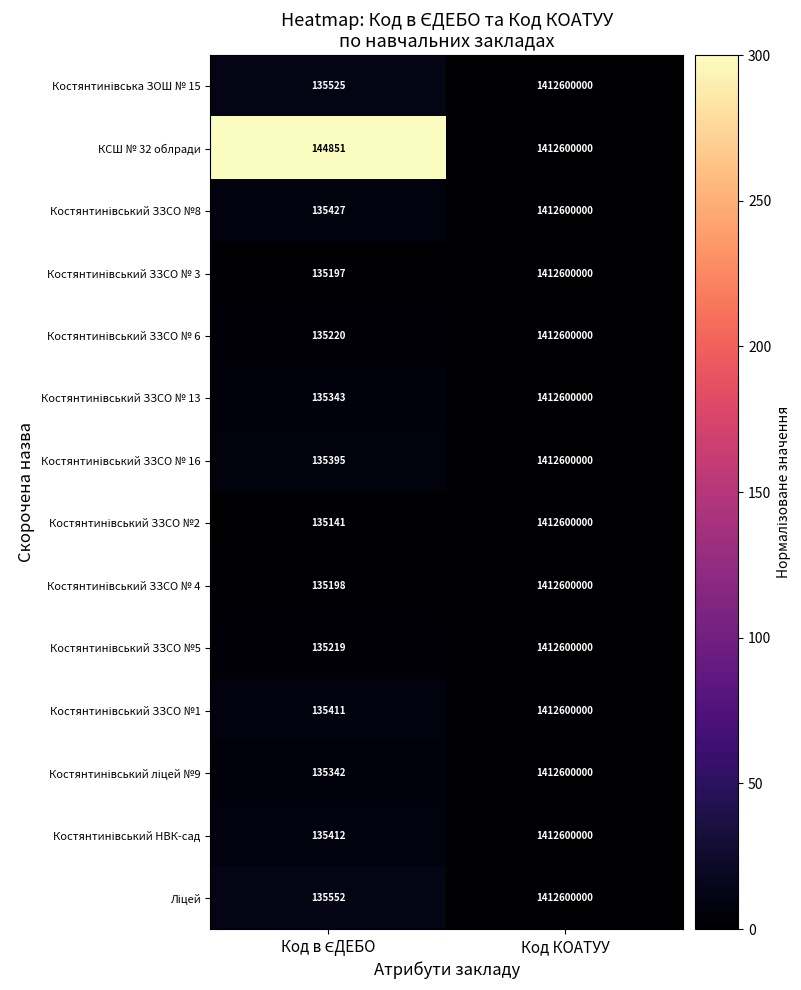

What is the sum of all КСШ № 32 облради values?

1412744851